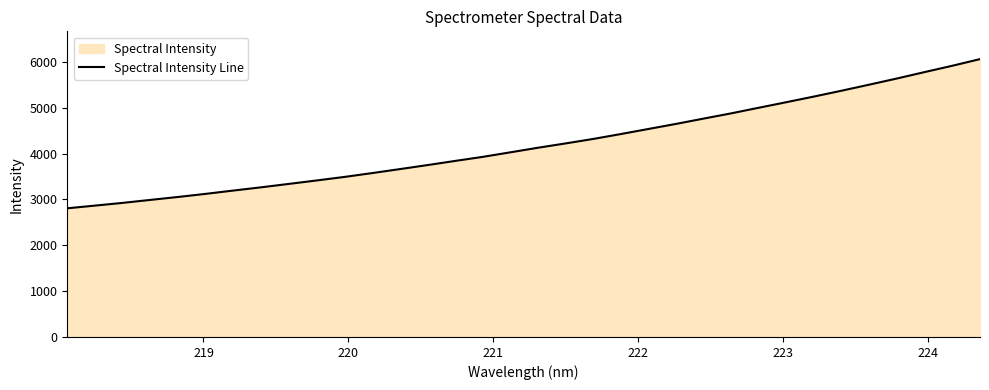

What is the value of the 34th point from the left?

6062.4